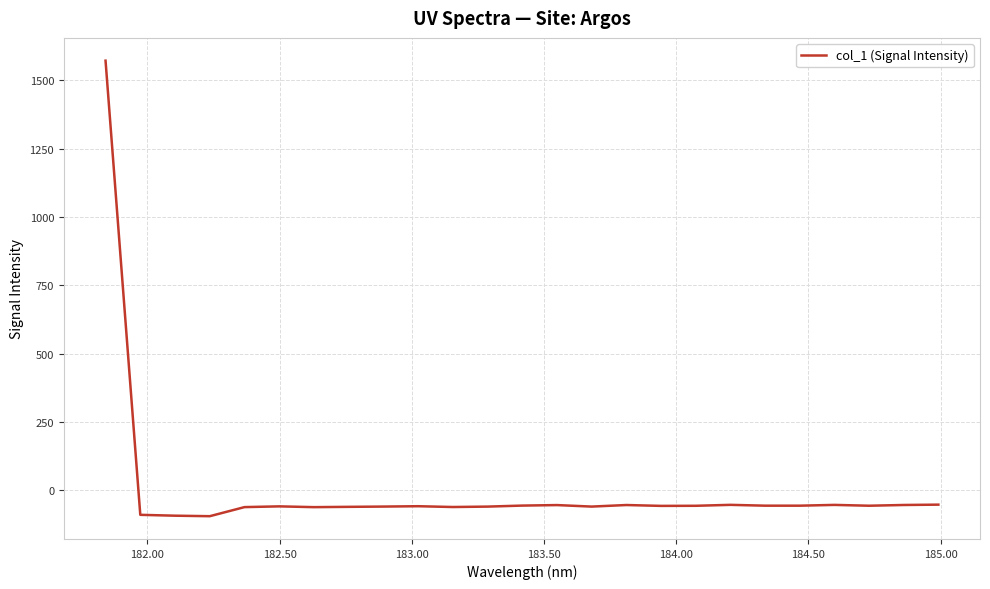

What is the minimum value shown in the chart?

-94.9